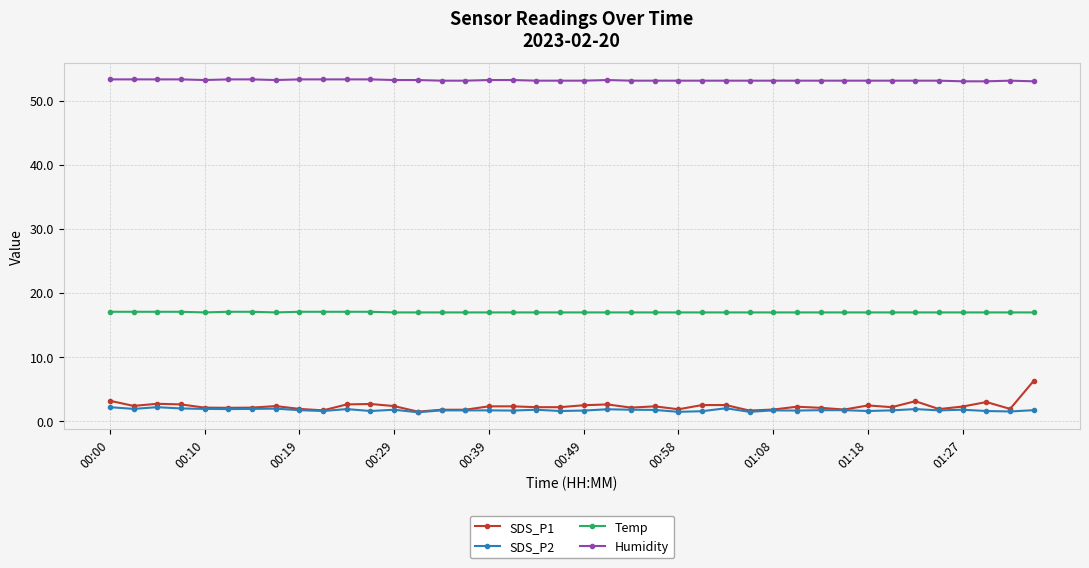

True or false: Temp and SDS_P1 intersect in this chart.

False